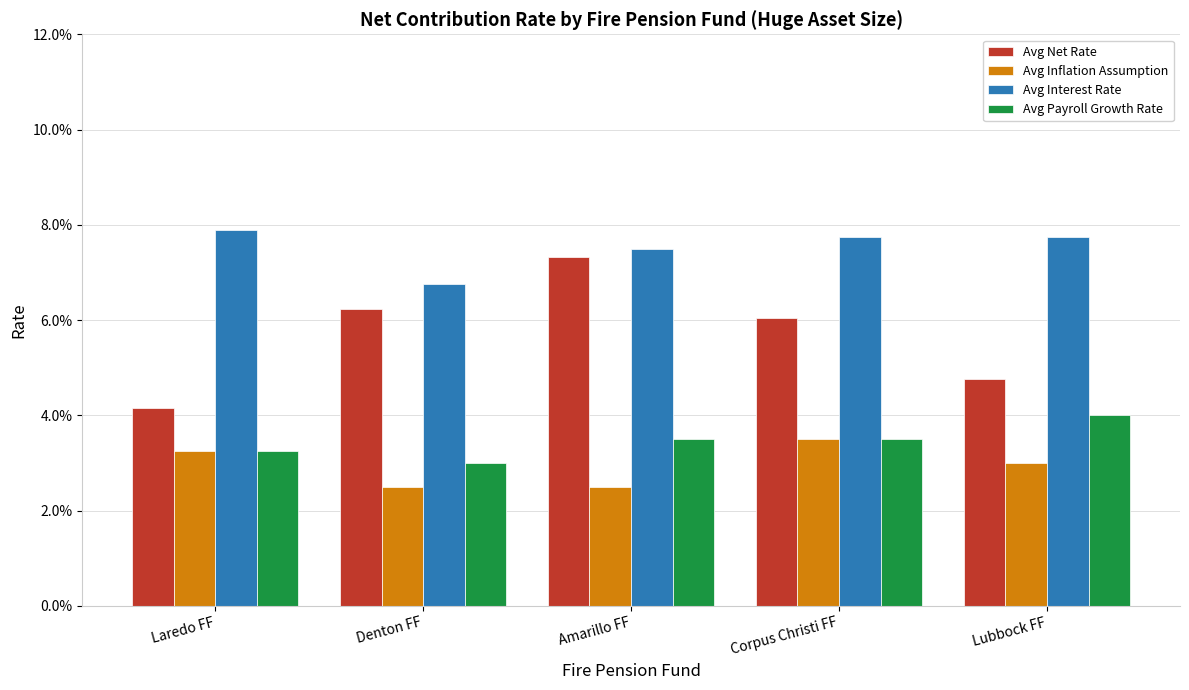

Which series has the largest total across all categories?

Avg Interest Rate